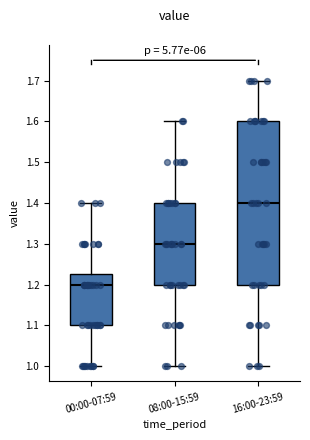

Where does the upper whisker of the box for 16:00-23:59 end on the y-axis? The values are not printed on the chart, so give them approximately, as read against the axis.

1.70